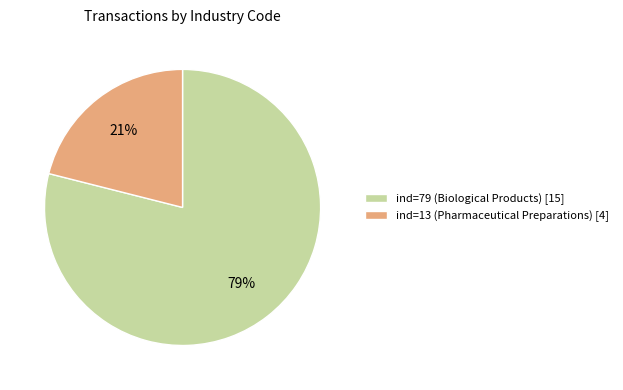

True or false: ind=79 (Biological Products) [15] accounts for 79% of the total.

True